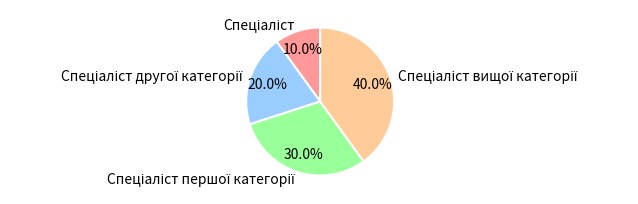

To the nearest percent, what is the average slice percentage?

25%